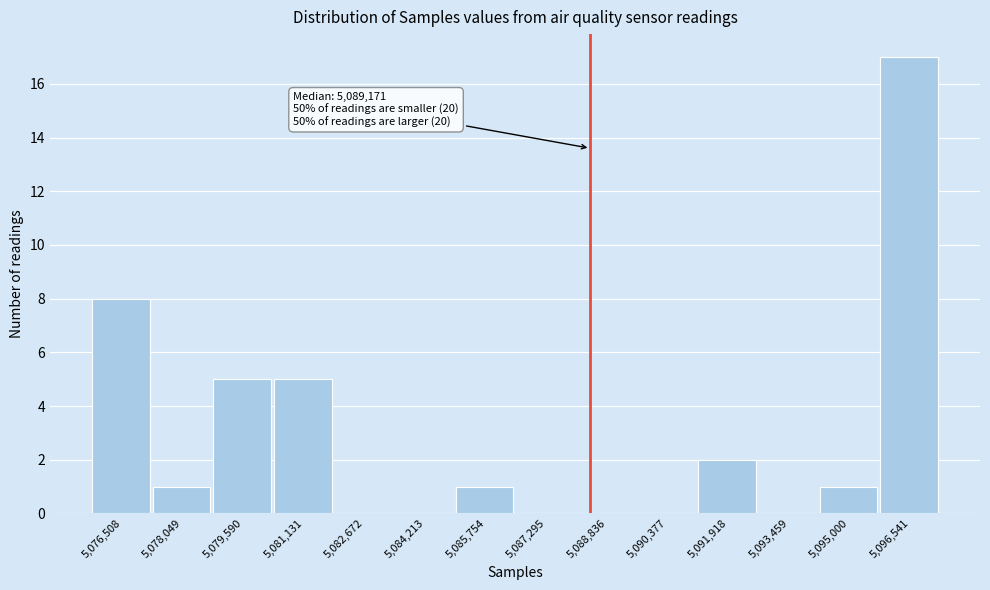

Reading left to right, what are all the values shown in this chart?

5,076,508=8	5,078,049=1	5,079,590=5	5,081,131=5	5,082,672=0	5,084,213=0	5,085,754=1	5,087,295=0	5,088,836=0	5,090,377=0	5,091,918=2	5,093,459=0	5,095,000=1	5,096,541=17